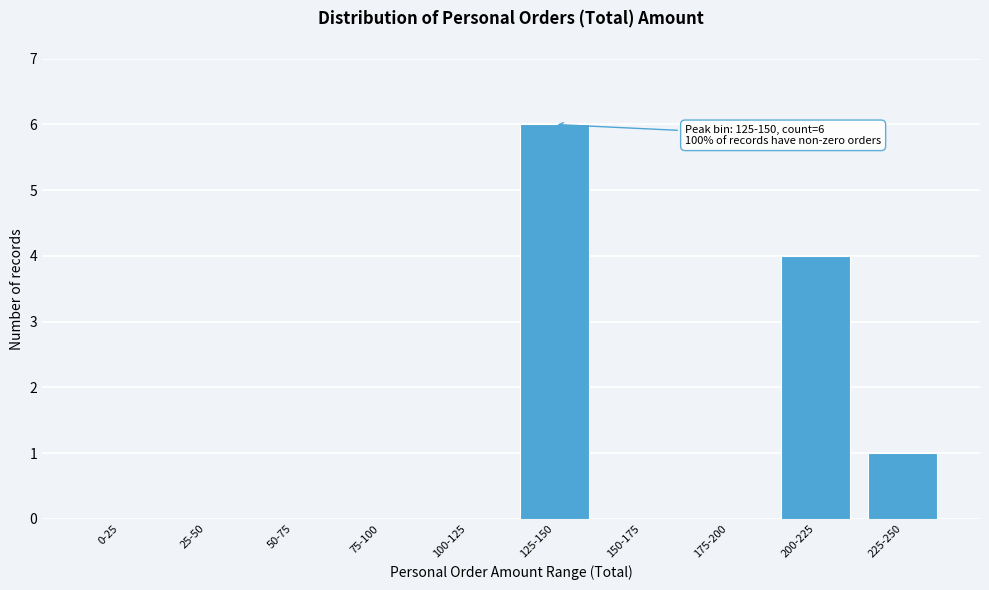

Reading left to right, extract all data points from this chart.

0-25=0	25-50=0	50-75=0	75-100=0	100-125=0	125-150=6	150-175=0	175-200=0	200-225=4	225-250=1